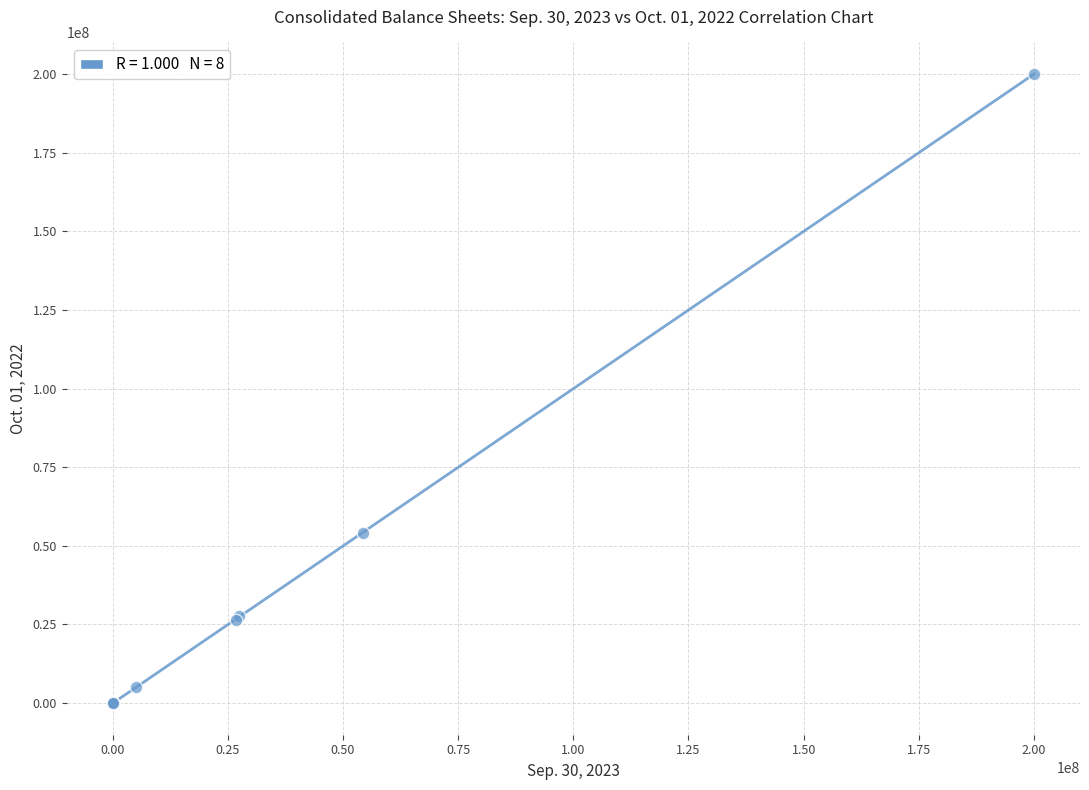

What Y value in the scatter plot is closest to 100000000?

54084000.0